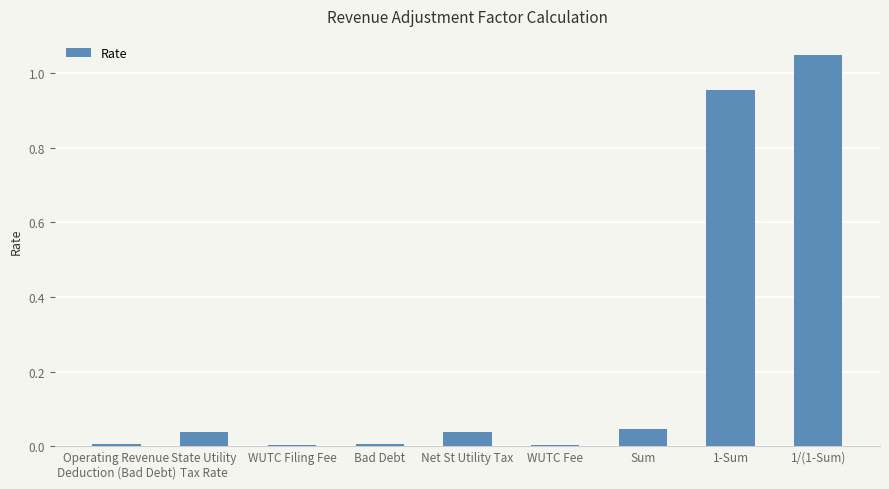

Is it true that the value at 1-Sum is 0.2?

False